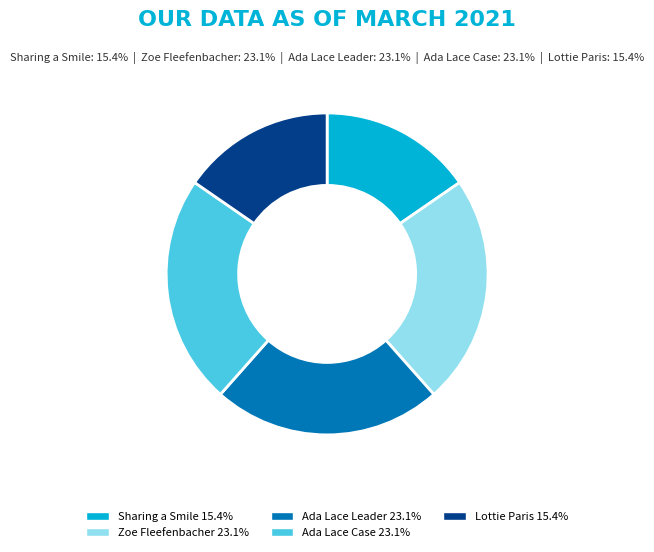

Is there any slice that represents more than half of the pie?

No